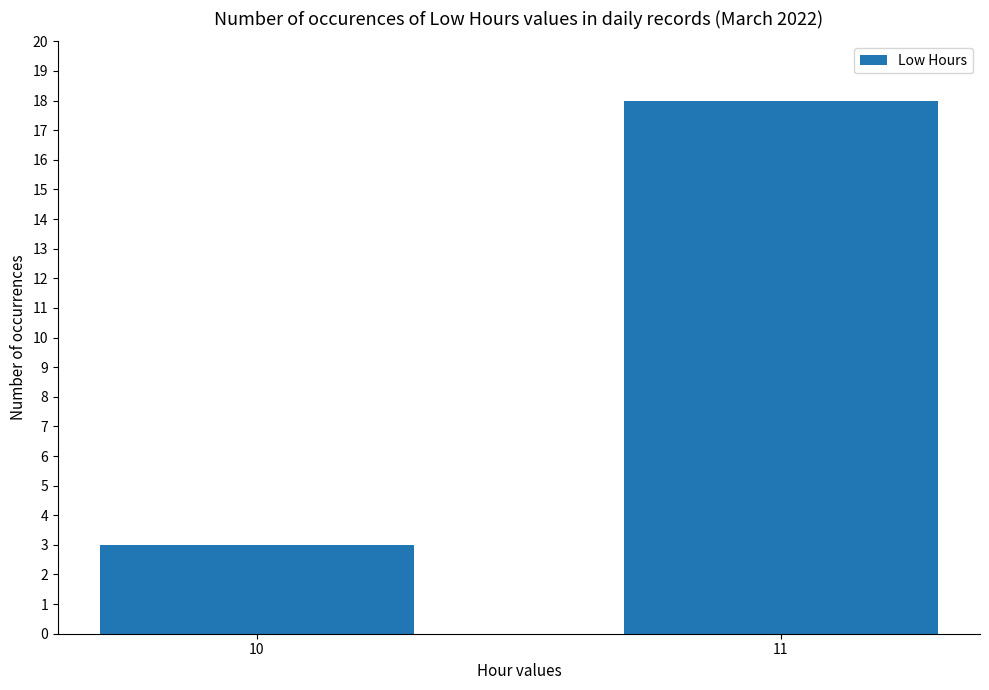

What is the change in value from 10 to 11?

+15